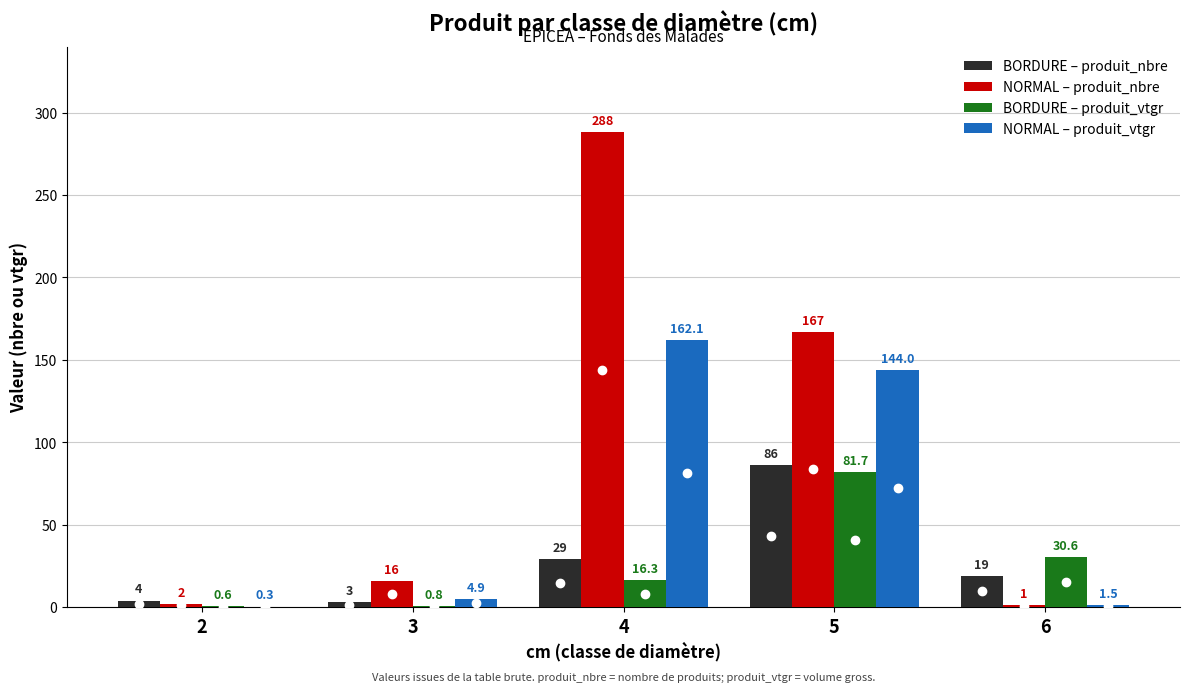

At which label is NORMAL – produit_nbre closest to 144?

5